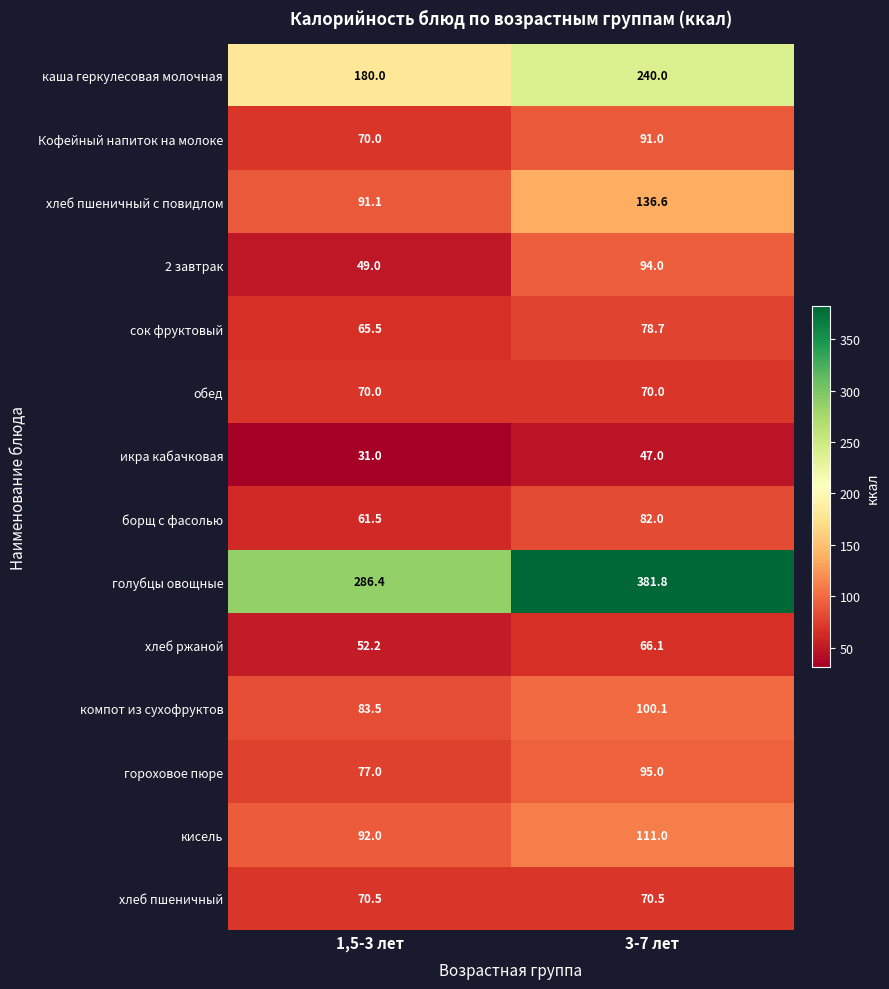

Which series has the largest total across all categories?

голубцы овощные